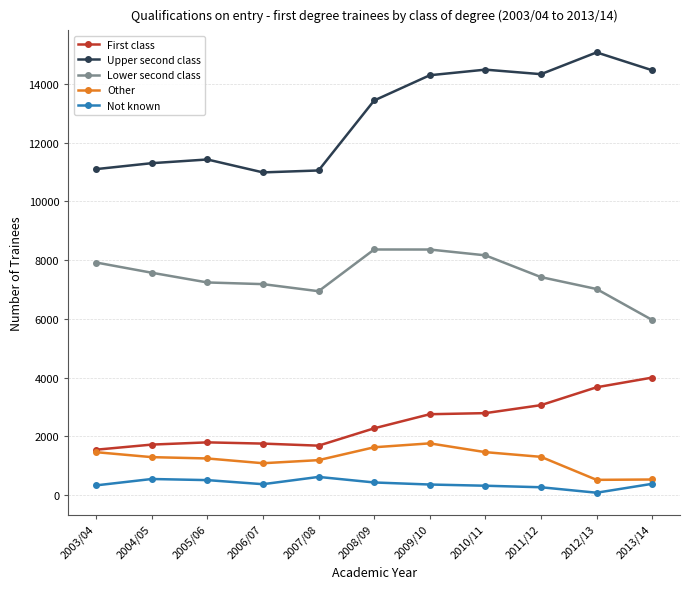

At which category does the chart reach its minimum across all series?

2012/13